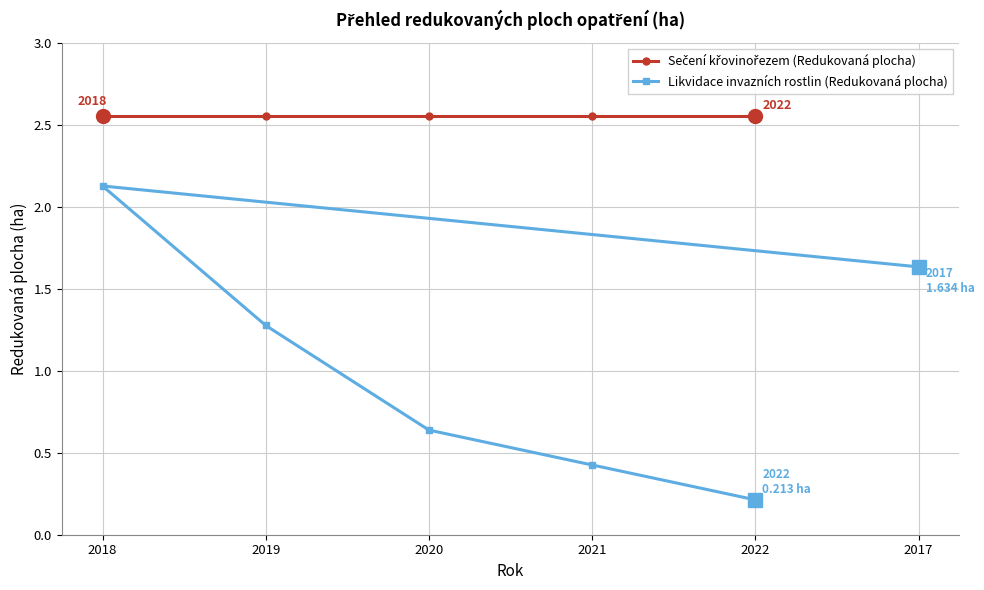

True or false: Sečení křovinořezem (Redukovaná plocha) and Likvidace invazních rostlin (Redukovaná plocha) cross at least once.

False